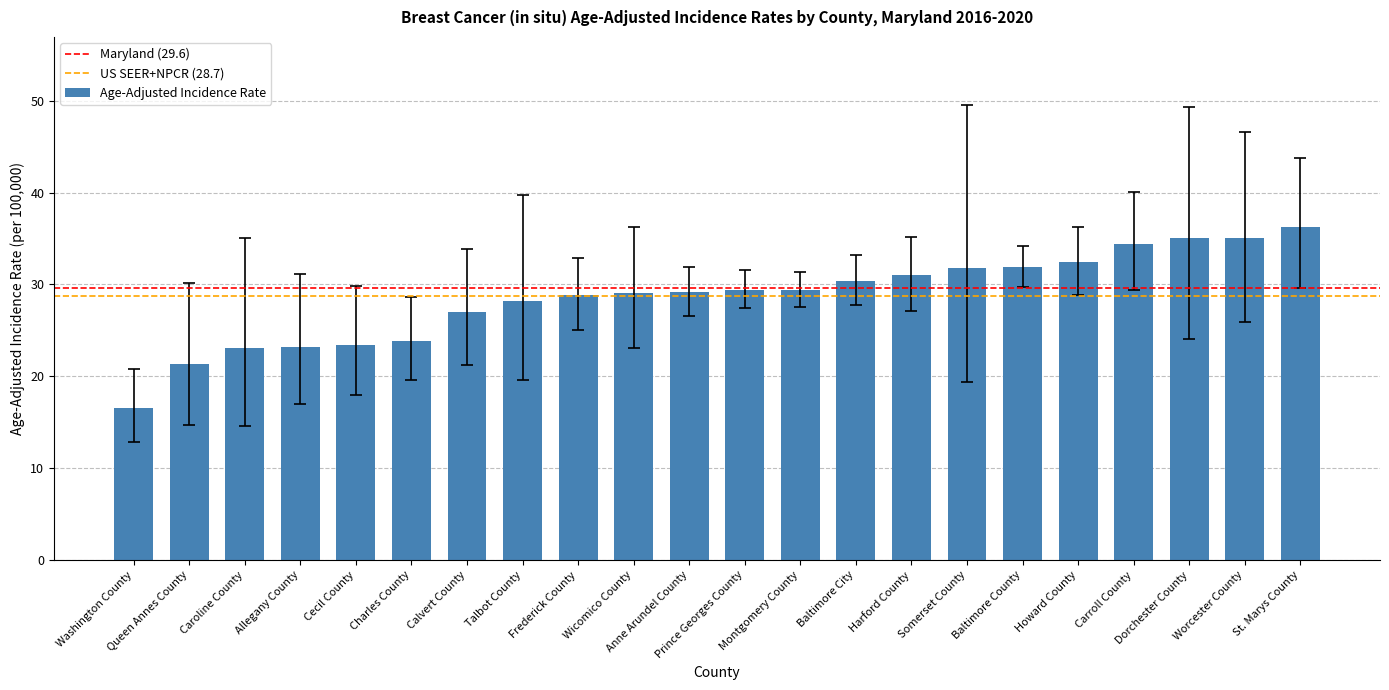

What is the difference between the maximum and second lowest values?

14.9